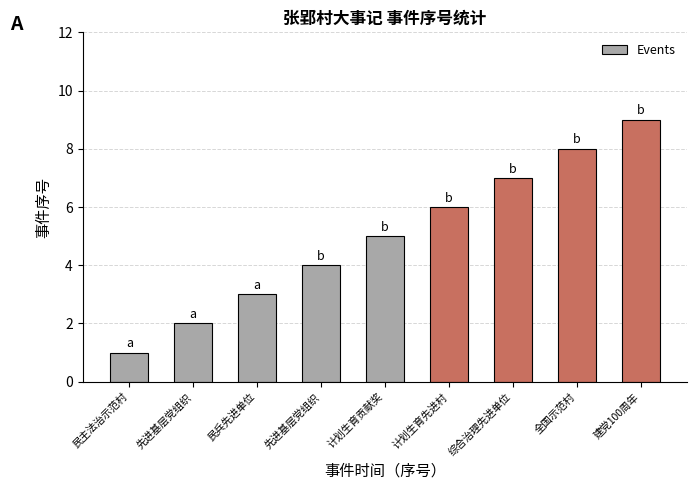

How many series are shown in this chart?

1